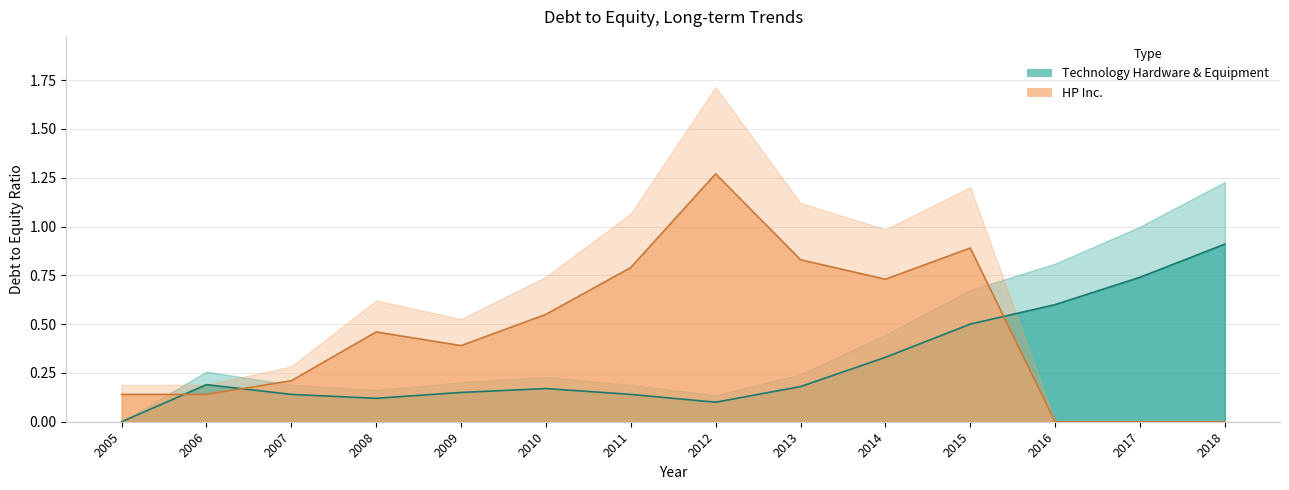

How many data points in Technology Hardware & Equipment are above 0?

13